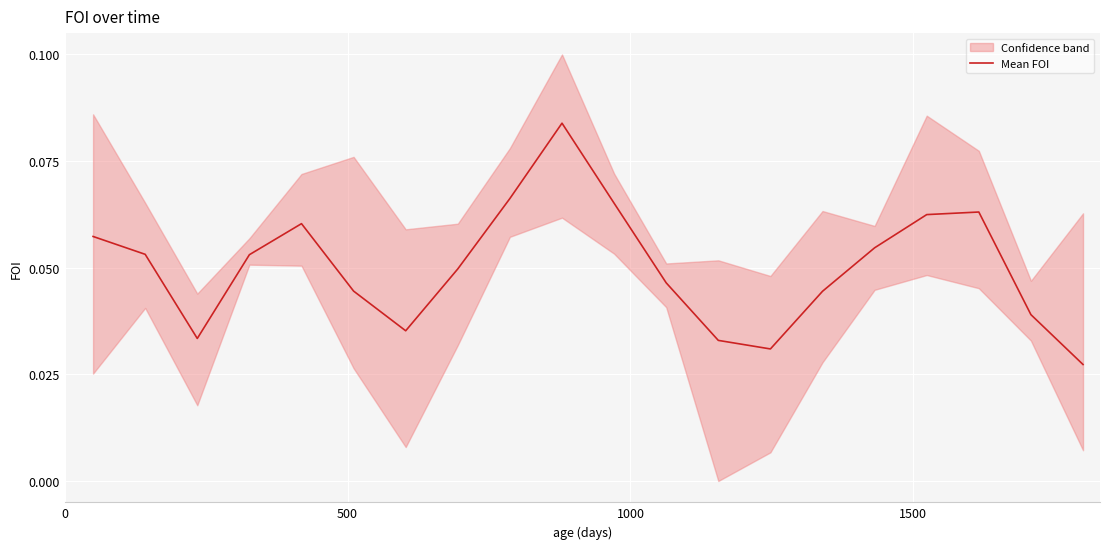

Is this an area chart (filled region under the line)?

No